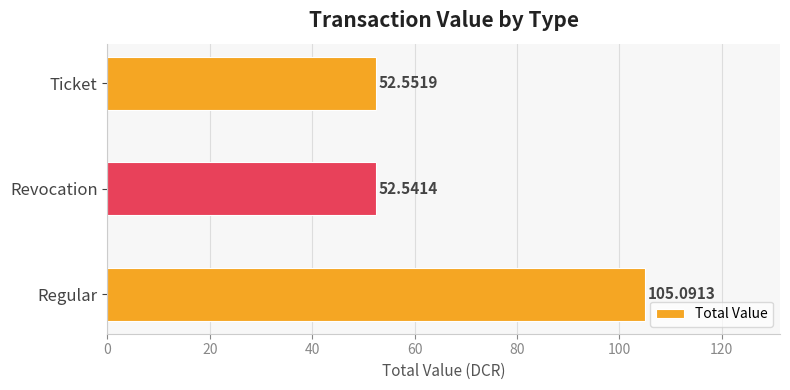

Which label corresponds to the largest value in the chart?

Regular